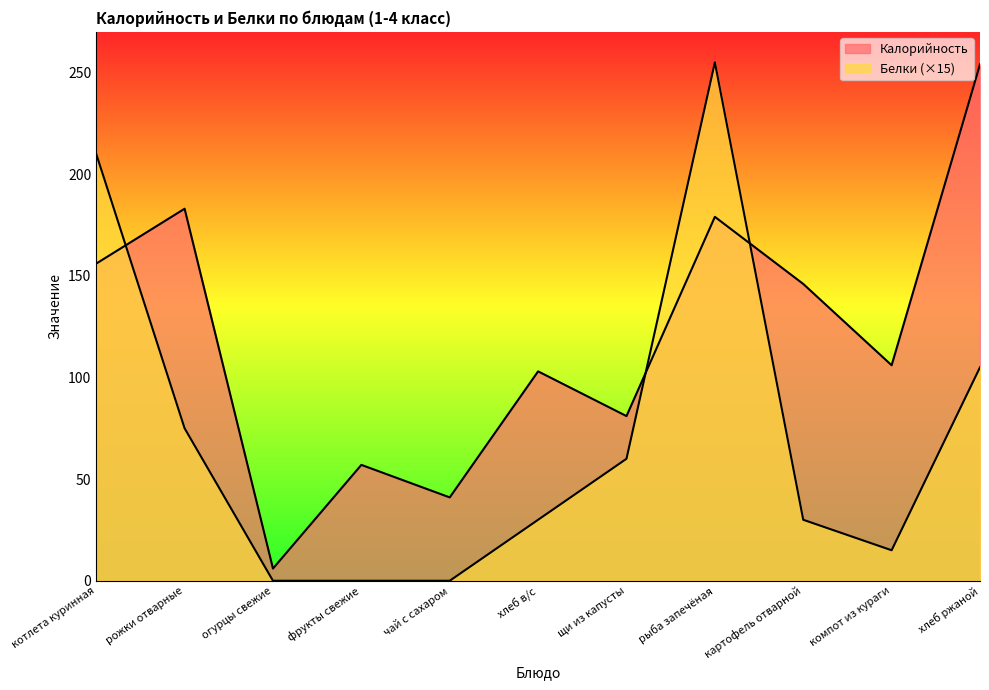

In Калорийность, how many points are higher than both neighbors (excluding endpoints)?

4